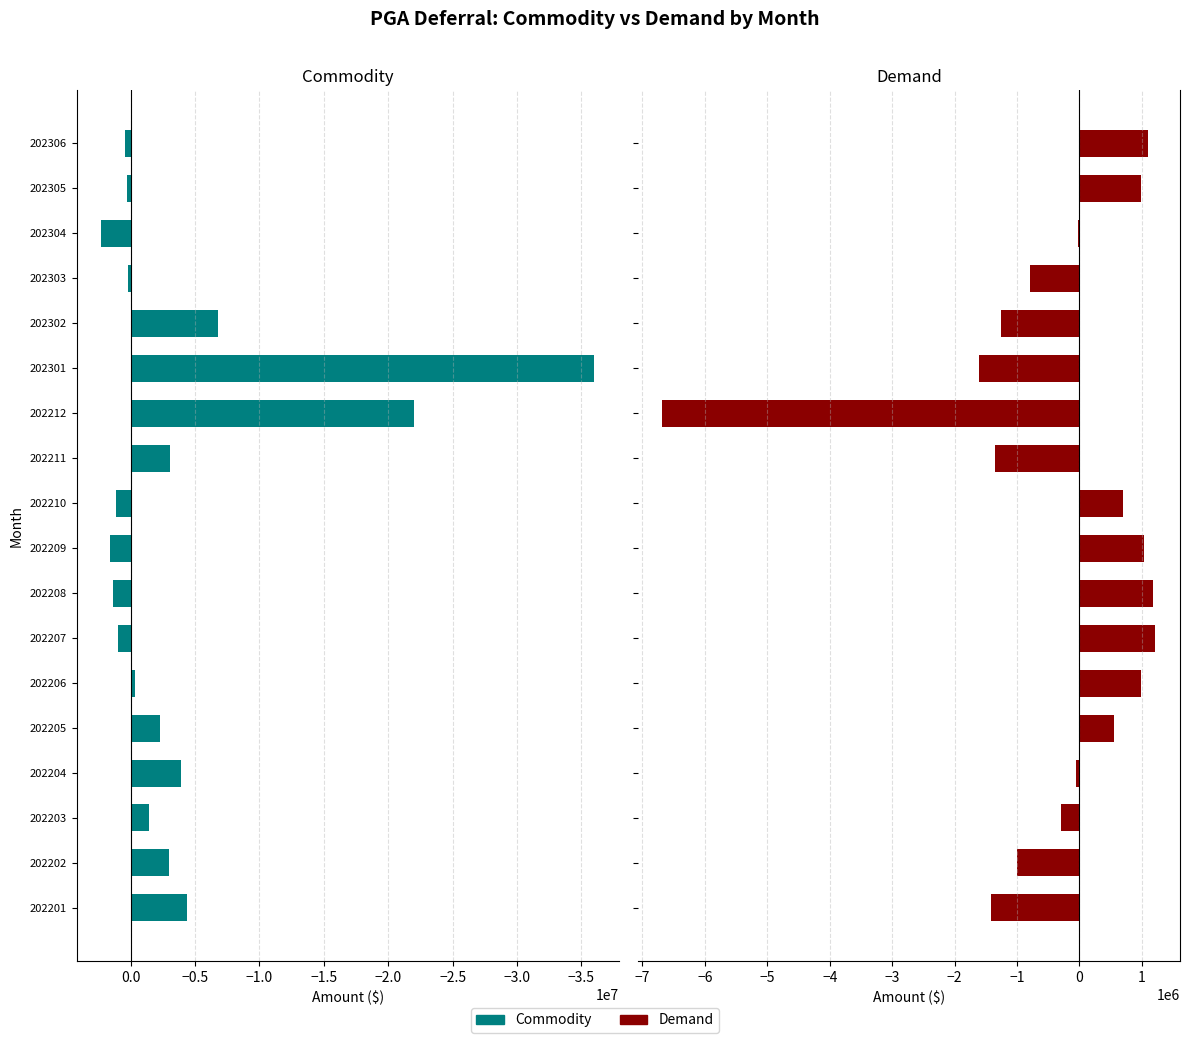

Is the value of Commodity at 202304 greater than the value of Demand at 202203?

Yes